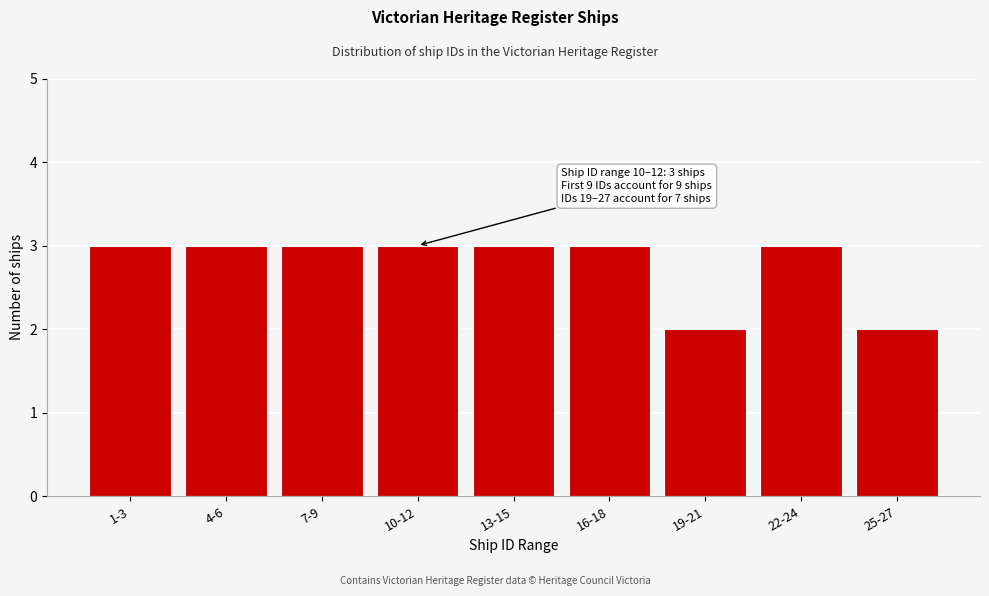

Reading left to right, list all the values displayed in this chart.

1-3=3	4-6=3	7-9=3	10-12=3	13-15=3	16-18=3	19-21=2	22-24=3	25-27=2